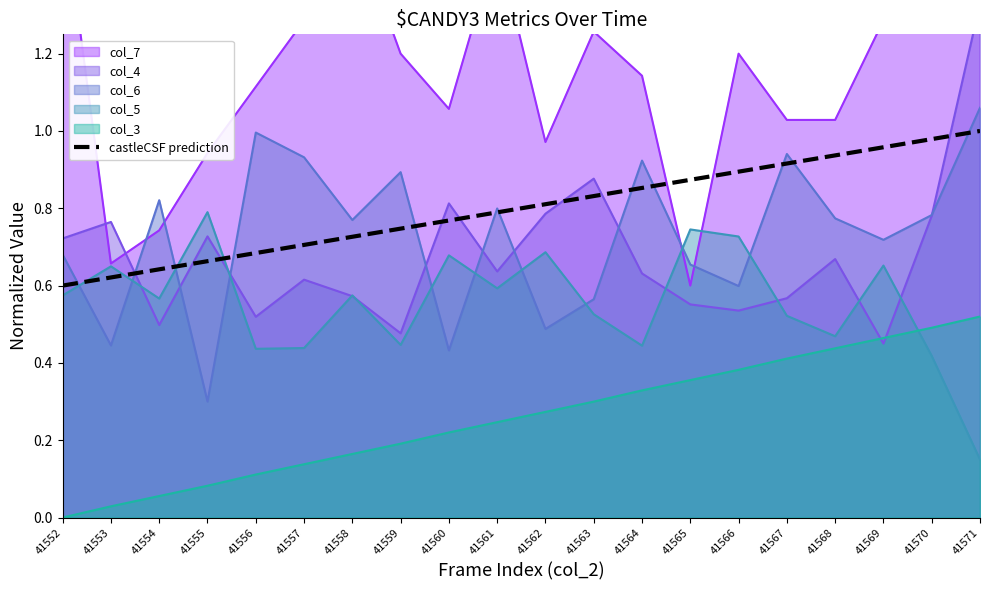

Which category has the highest value in the col_5 series?

41555